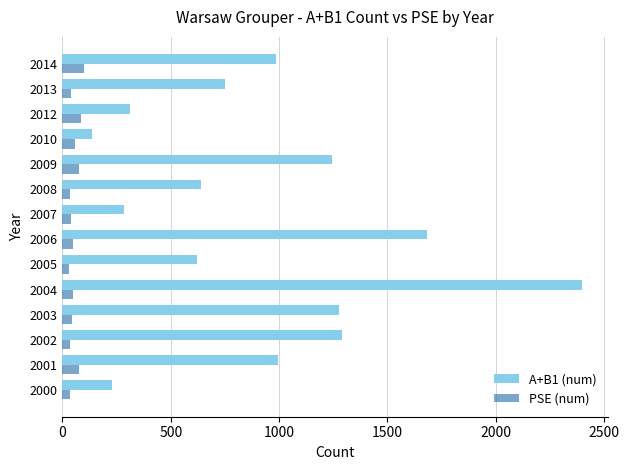

Which series has the largest range (max minus min)?

A+B1 (num)